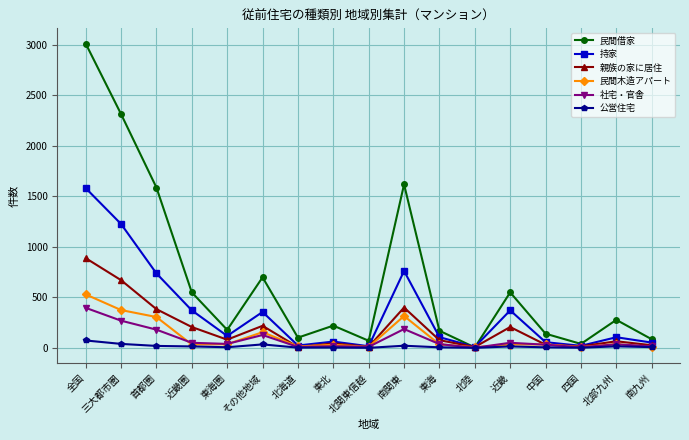

What is the label of the 1st point from the left?

全国